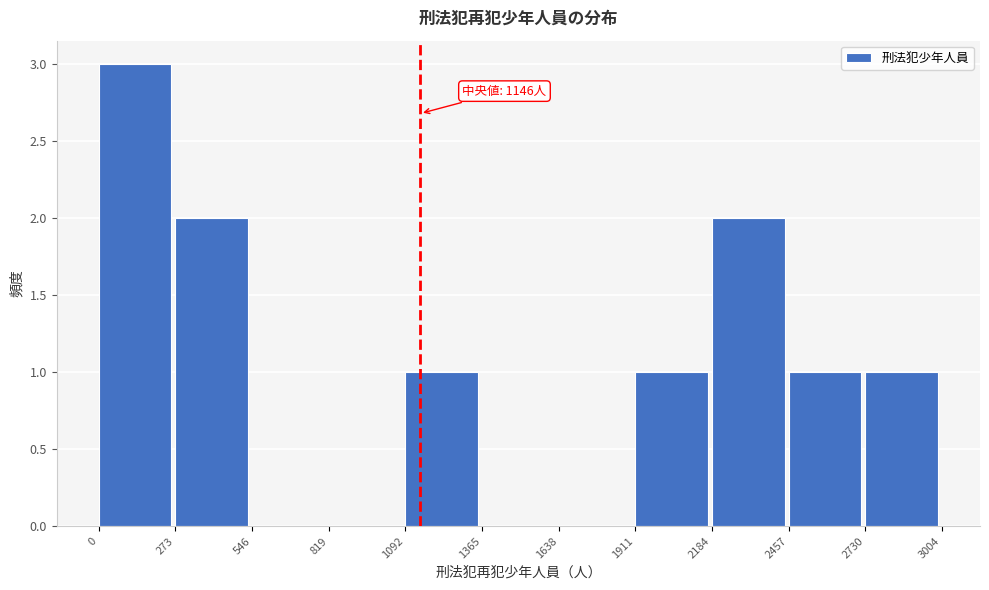

Over which range of the x-axis is the bar tallest?

0 to 273